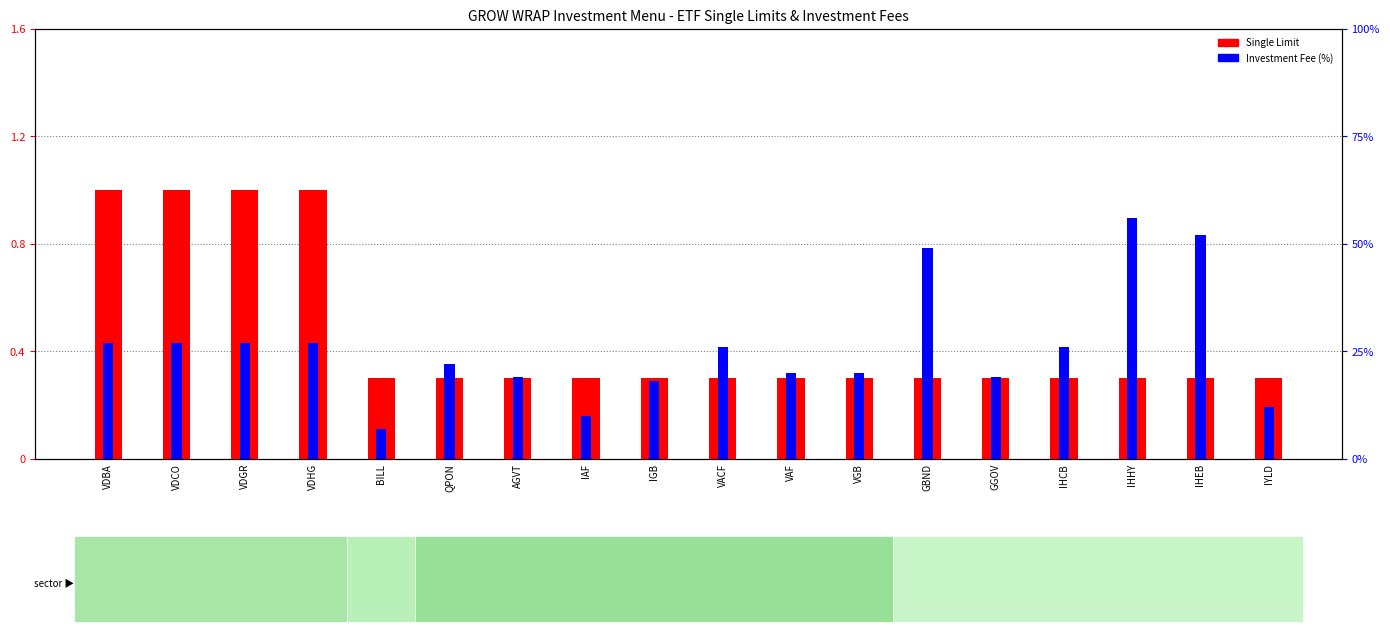

Where is Investment Fee (%) nearest to the value 0?

BILL